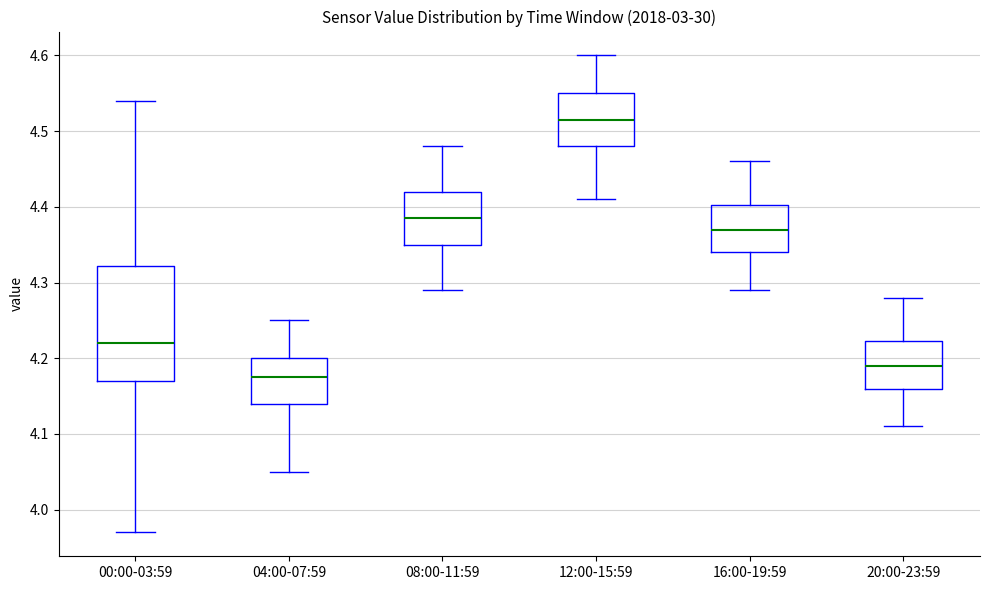

Which box's median line is the highest?

12:00-15:59